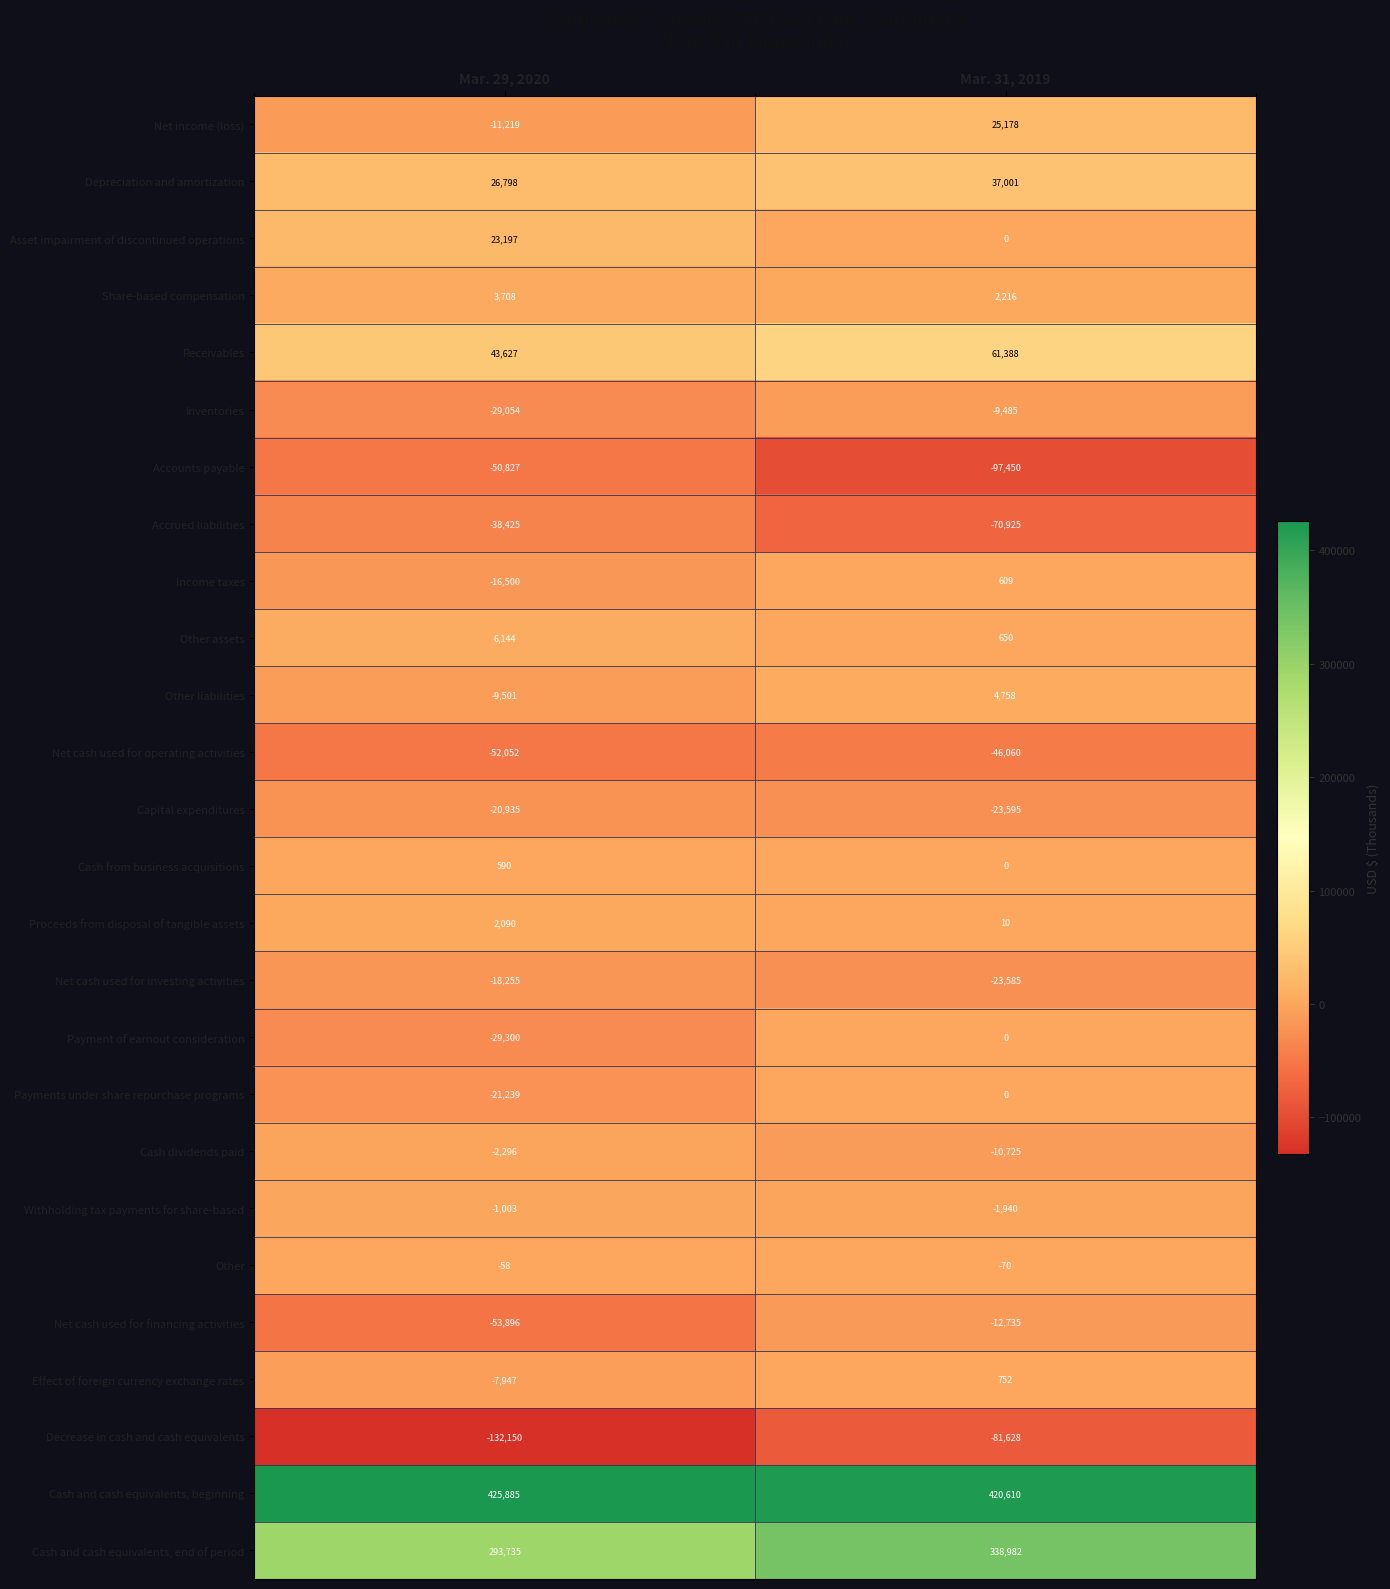

How many categories are shown in the chart?

2